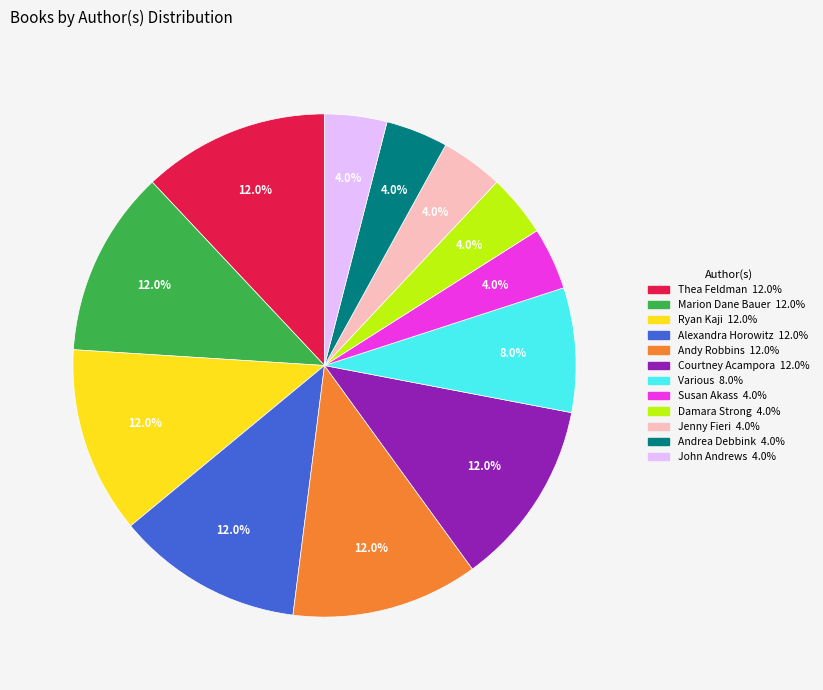

Is Courtney Acampora the majority of the pie?

No